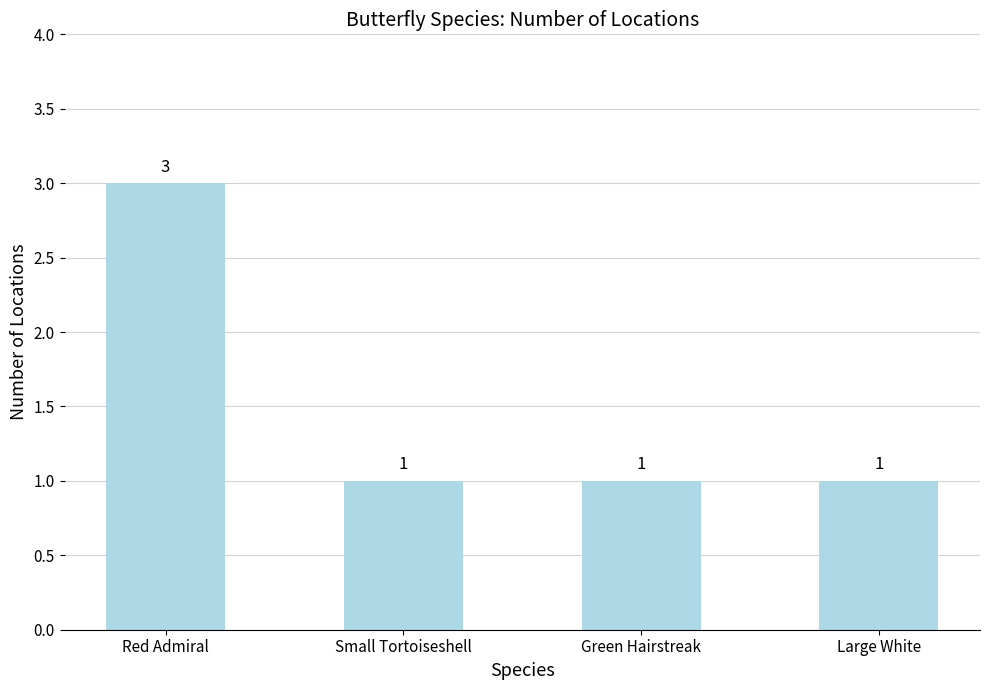

How many bars are there in total?

4